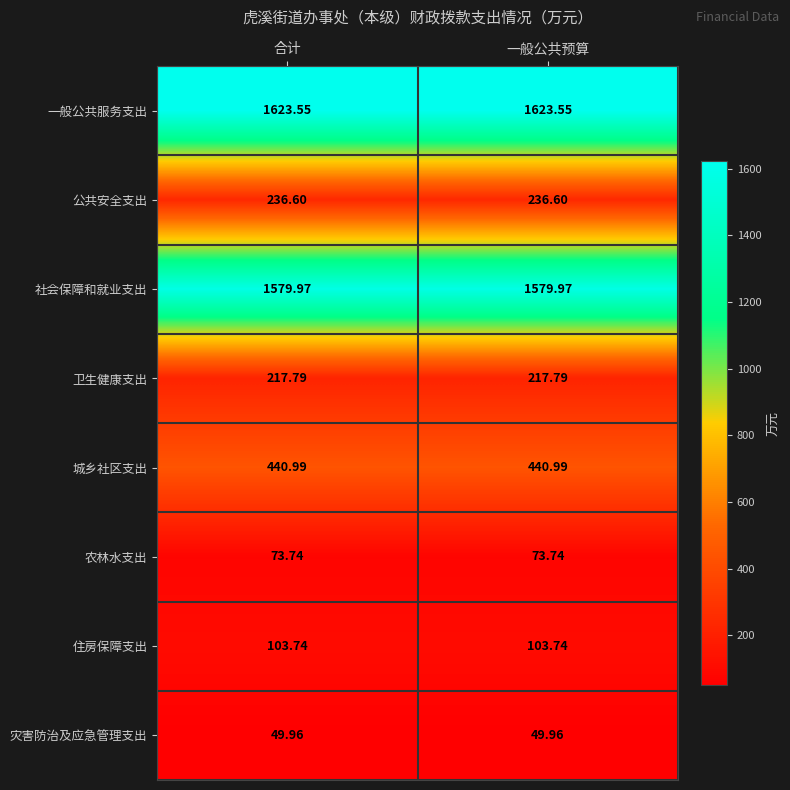

At 一般公共预算, list the series in order from smallest to largest.

灾害防治及应急管理支出, 农林水支出, 住房保障支出, 卫生健康支出, 公共安全支出, 城乡社区支出, 社会保障和就业支出, 一般公共服务支出